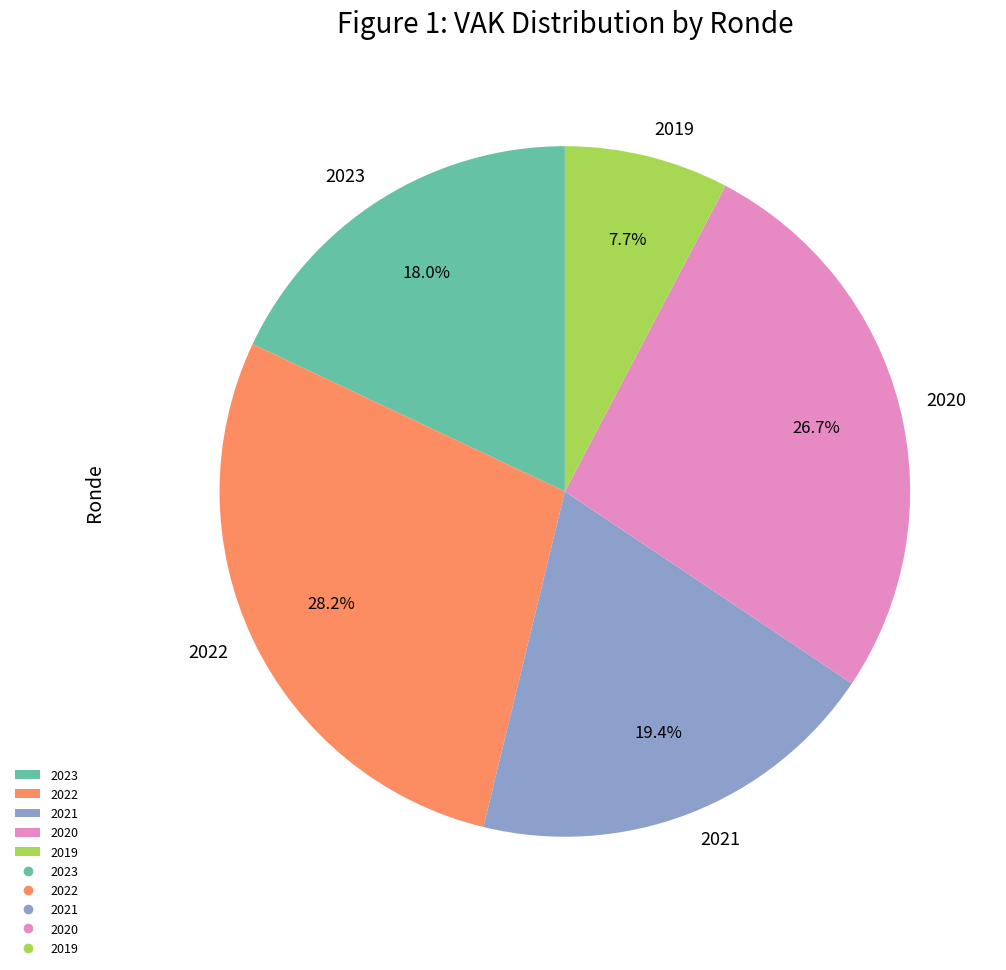

What portion of the pie excludes 2022?

71.8%